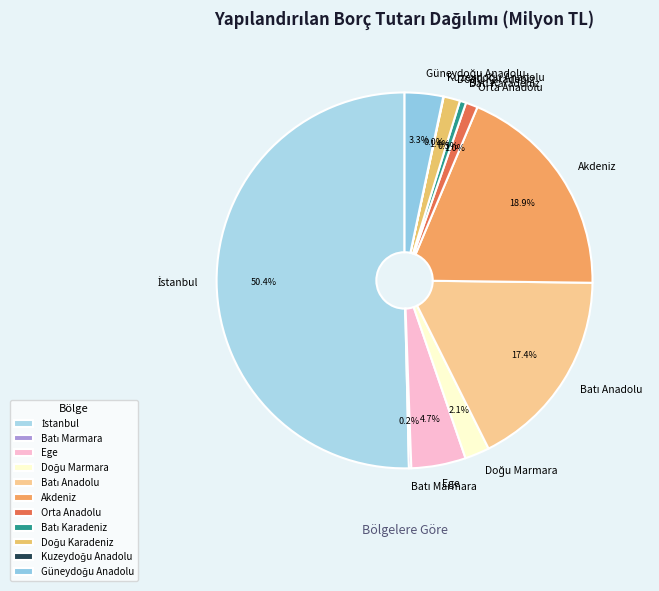

What percentage do Akdeniz and Doğu Marmara together represent?

21.0%